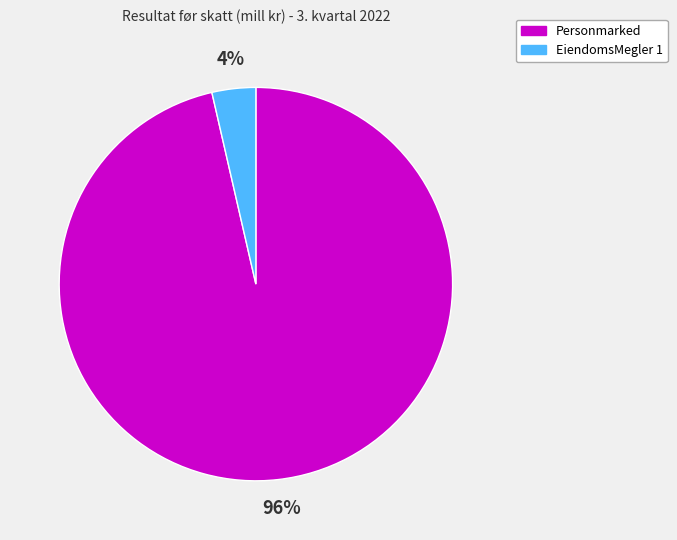

Combined, do Personmarked and EiendomsMegler 1 account for over 50%?

Yes